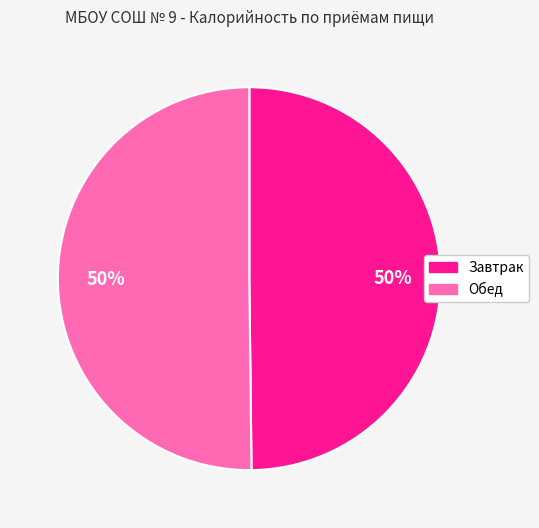

Do Завтрак and Обед together represent more than half of the pie?

Yes